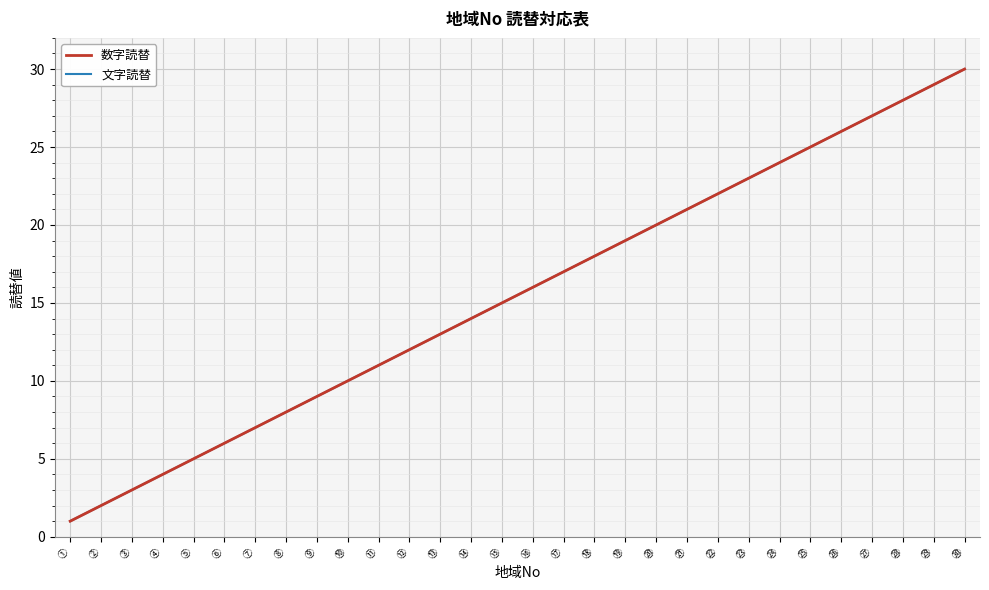

Is the value of 文字読替 at ㉔ greater than the value of 数字読替 at ⑨?

Yes